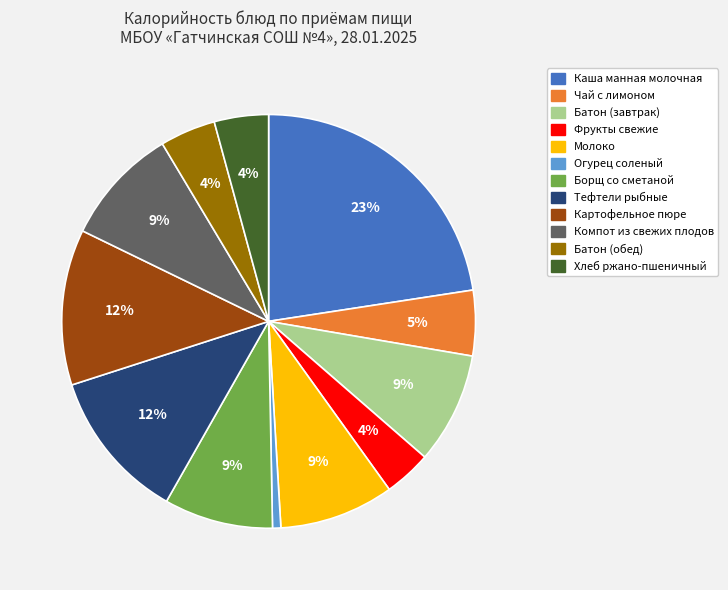

To the nearest percent, what is the difference between the largest and smallest slice percentages?

22%